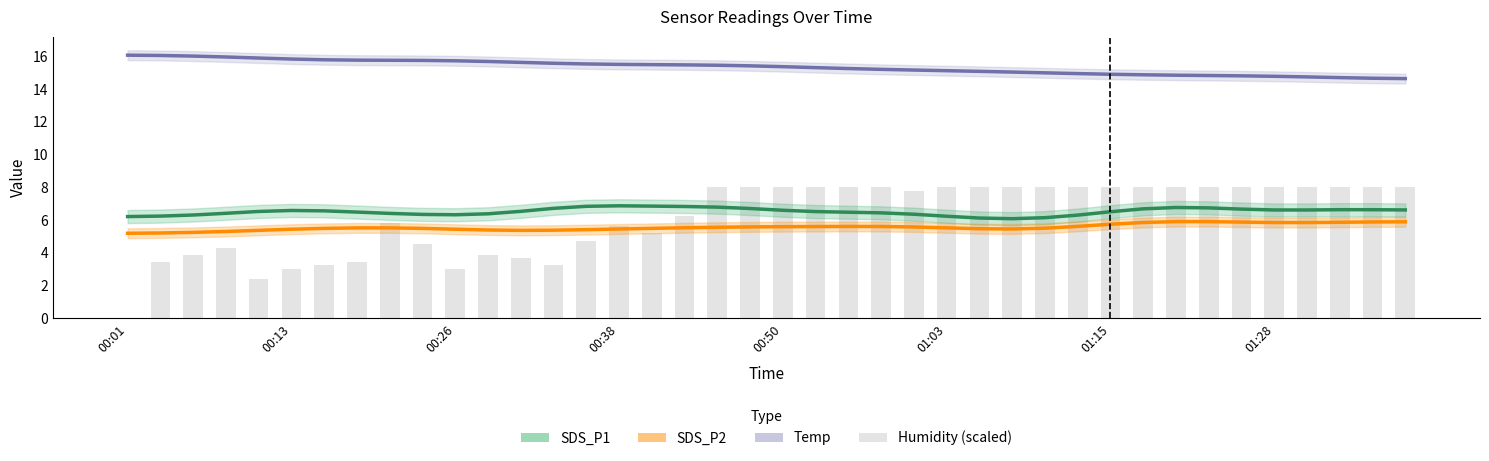

At 13, list the series in order from smallest to largest.

Humidity (scaled), SDS_P2, SDS_P1, Temp